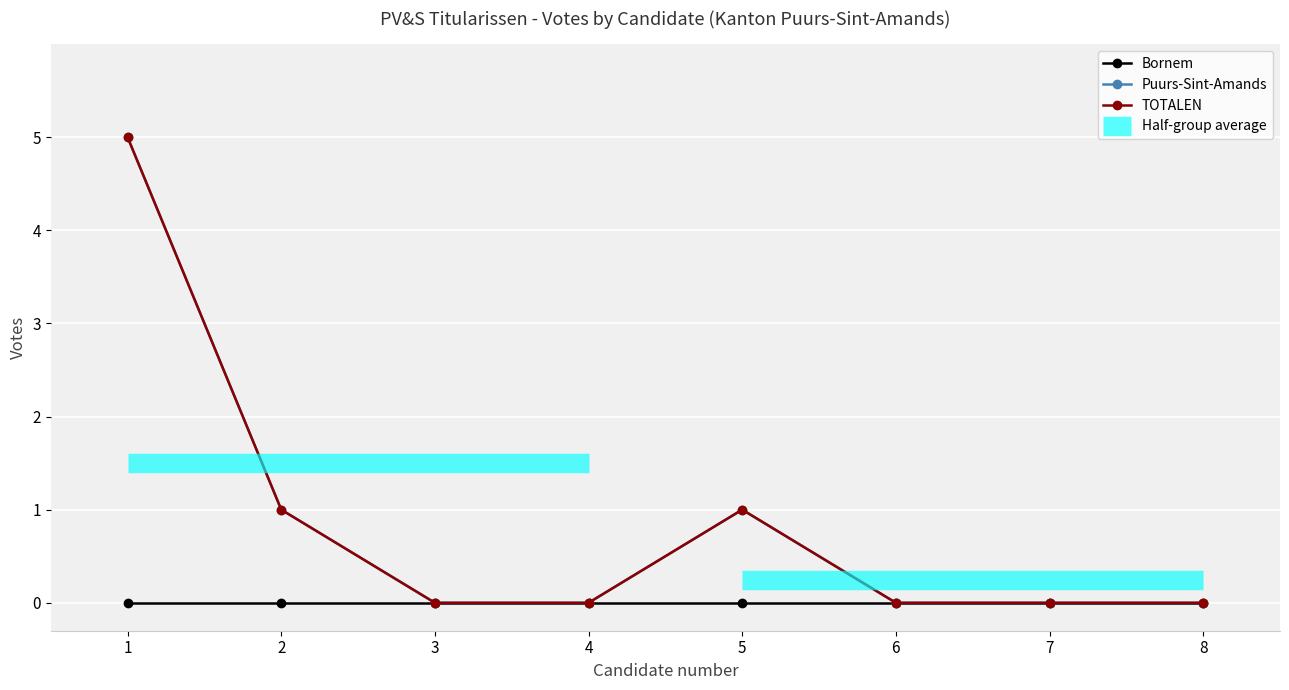

How many lines are shown in the chart?

3